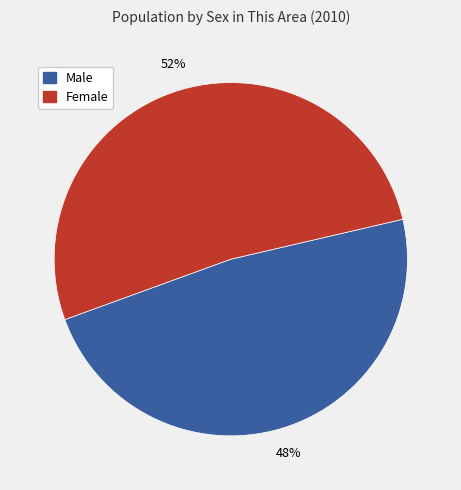

To the nearest percent, what is the average slice percentage?

50%